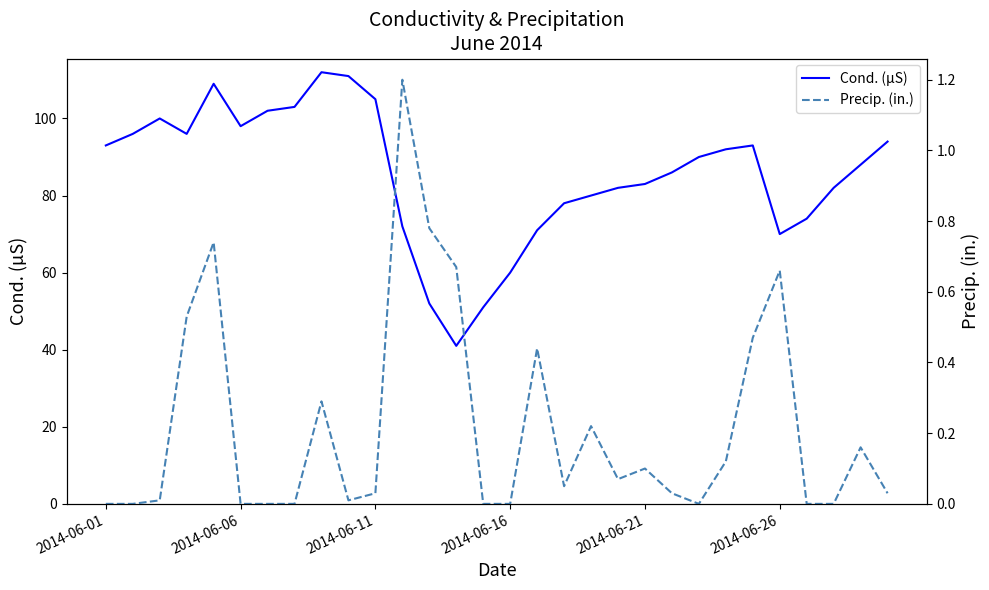

The Precip. (in.) series shows 0.4 at 16. True or false?

True